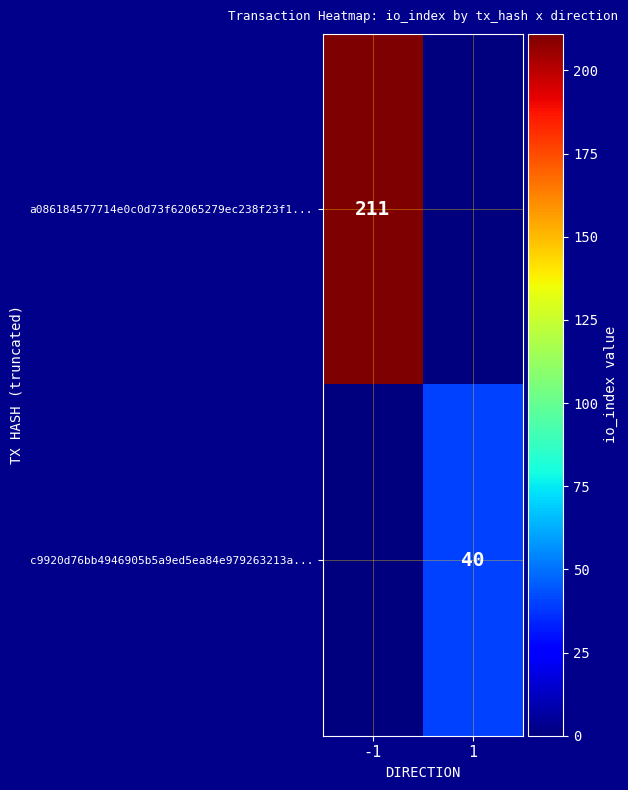

True or false: c9920d76bb4946905b5a9ed5ea84e979263213a... has a value of 55 at 1.

False